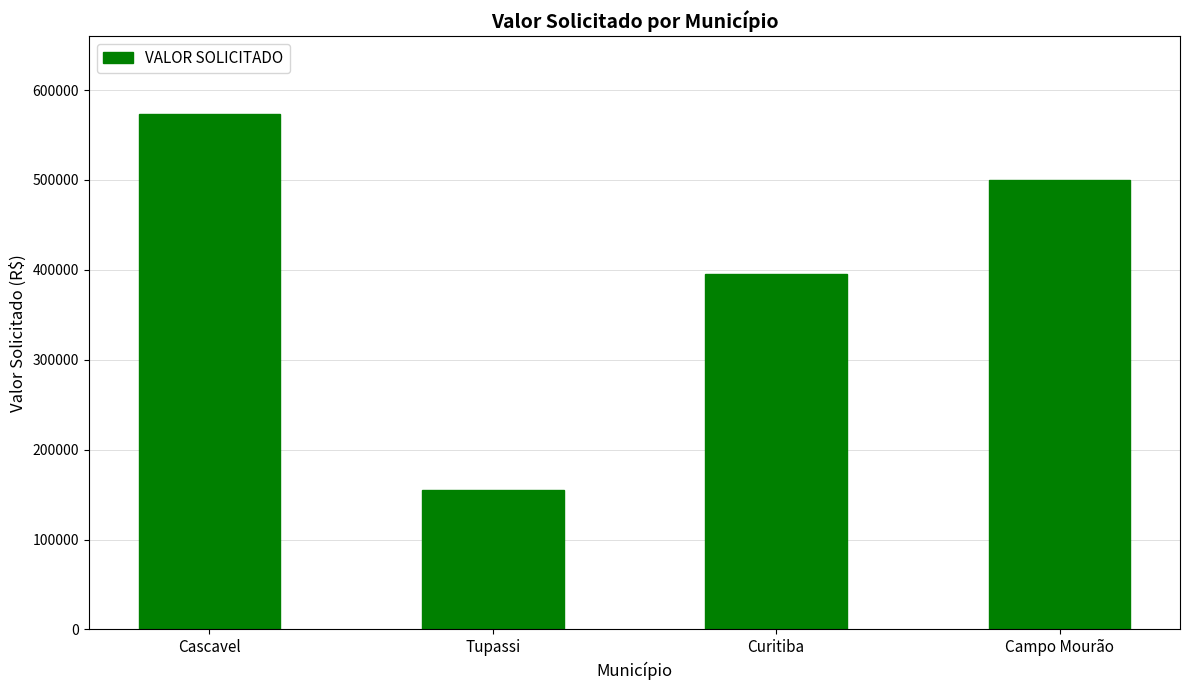

Which category has the highest value across all series?

Cascavel